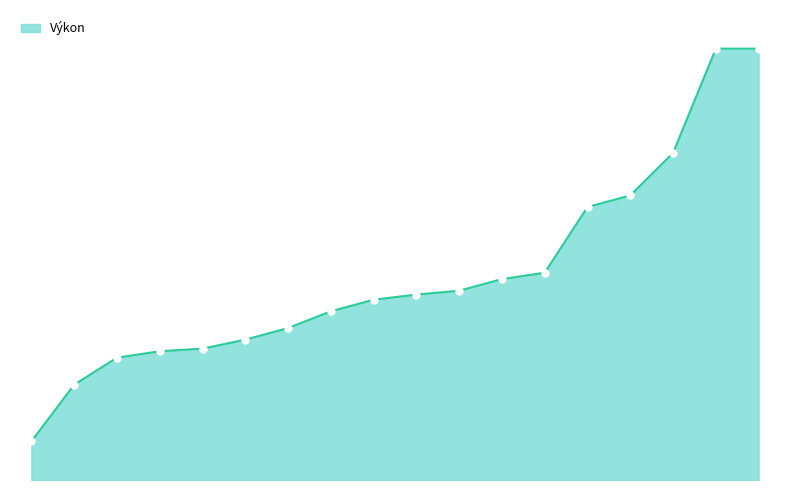

Does the chart display data point markers on the line(s)?

No